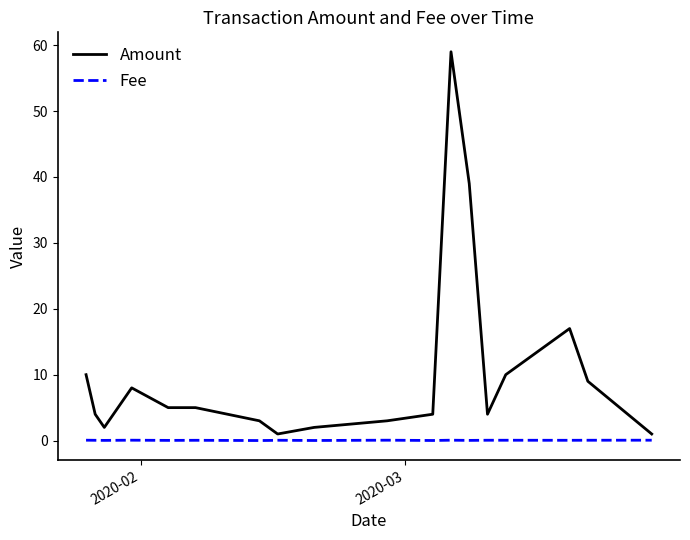

What is the difference between the maximum and minimum values in the Amount series?

58.0